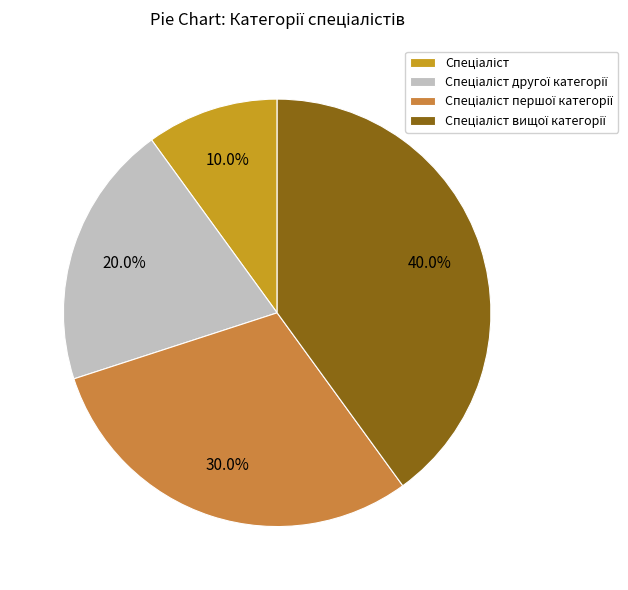

Is there a majority slice in this chart?

No